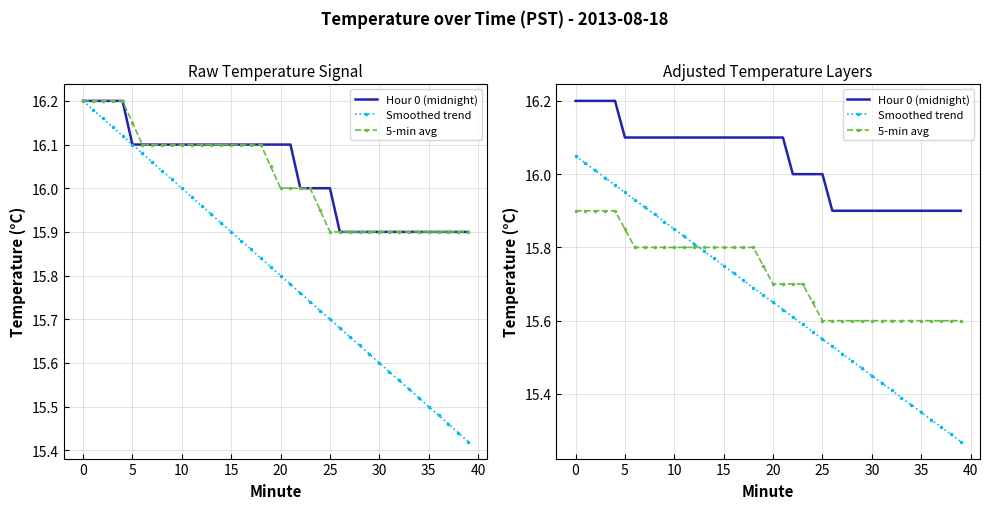

How many lines are shown in the chart?

3